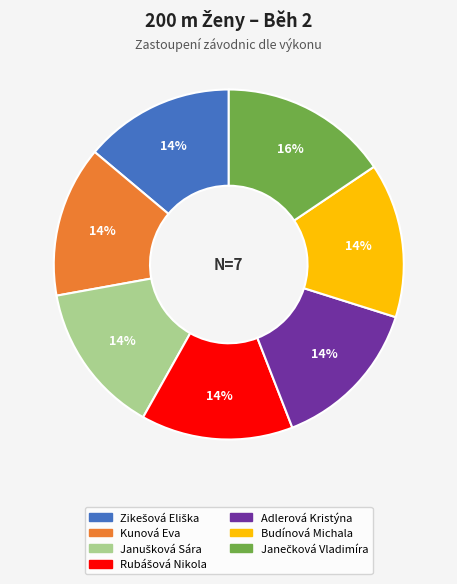

How many slices are in this pie chart?

7